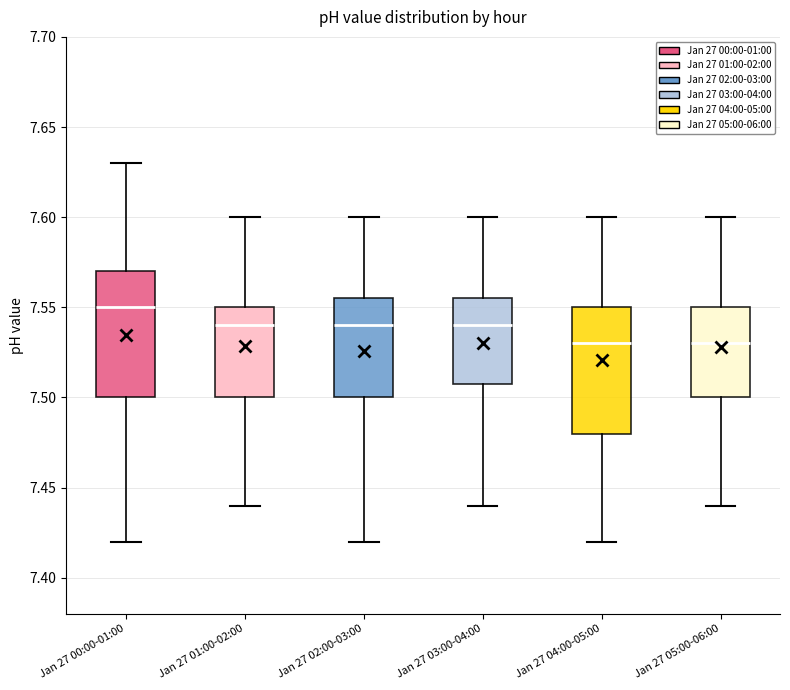

Where is the lower edge of the box for Jan 27 03:00-04:00 on the y-axis? The values are not printed on the chart, so give them approximately, as read against the axis.

7.510